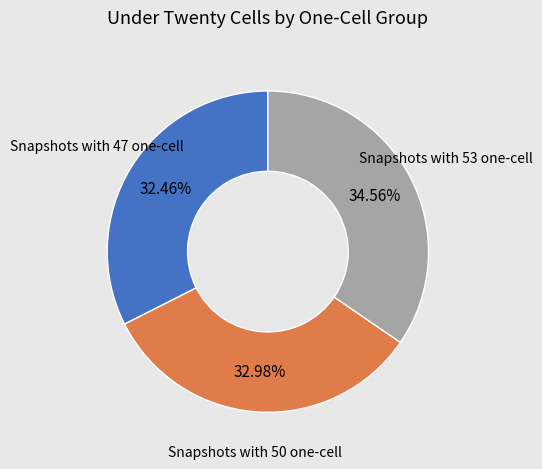

What is the largest slice in the pie chart?

Snapshots with 53 one-cell